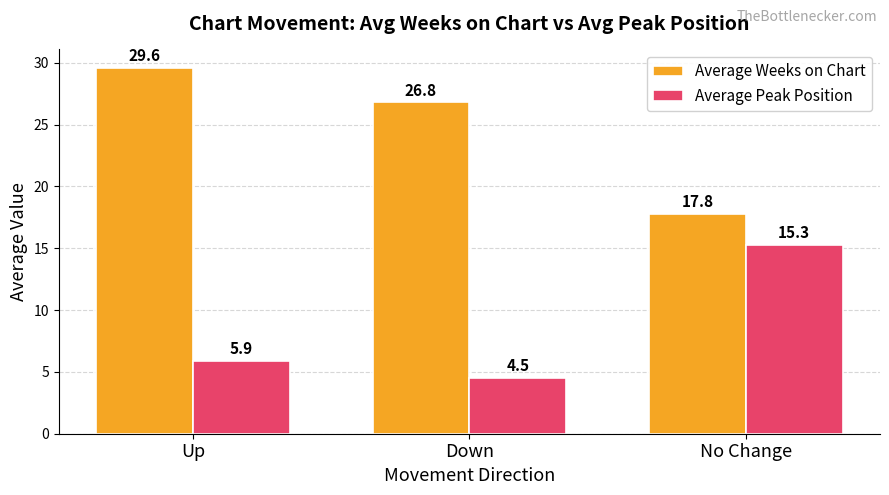

Between Up and Down, which series saw the biggest shift?

Average Weeks on Chart